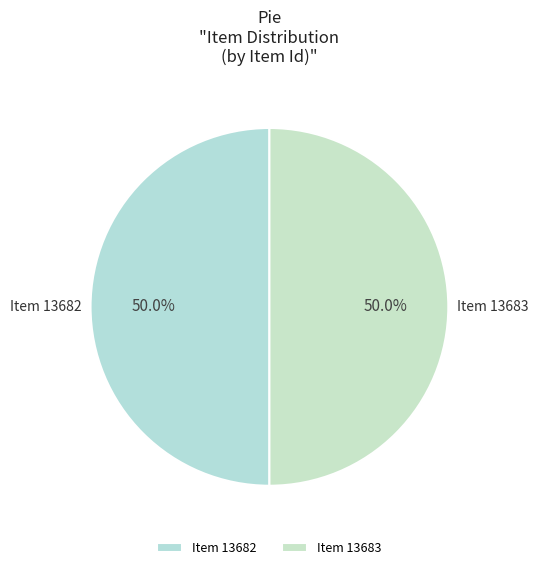

What is the total percentage of Item 13683 and Item 13682?

100.0%